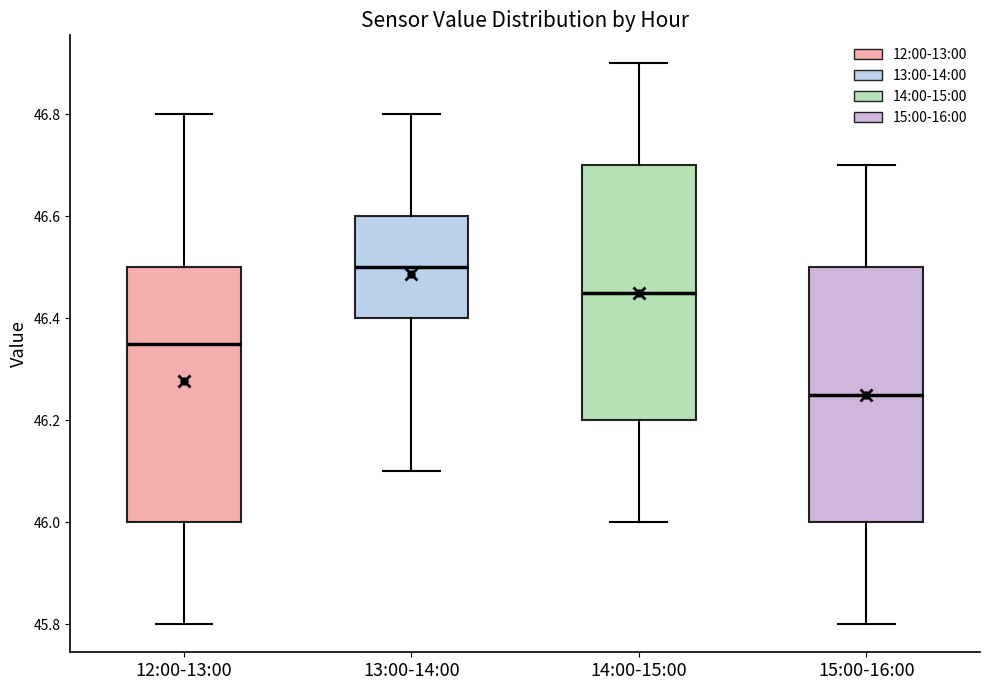

Reading left to right, read every box against the y-axis: the position of its median line, the range the box covers, and the ends of its whiskers. The values are not printed on the chart, so give them approximately, as read against the axis.

12:00-13:00: median 46.36, box 46.00 to 46.50, whiskers 45.80 to 46.80
13:00-14:00: median 46.50, box 46.40 to 46.60, whiskers 46.10 to 46.80
14:00-15:00: median 46.46, box 46.20 to 46.70, whiskers 46.00 to 46.90
15:00-16:00: median 46.26, box 46.00 to 46.50, whiskers 45.80 to 46.70